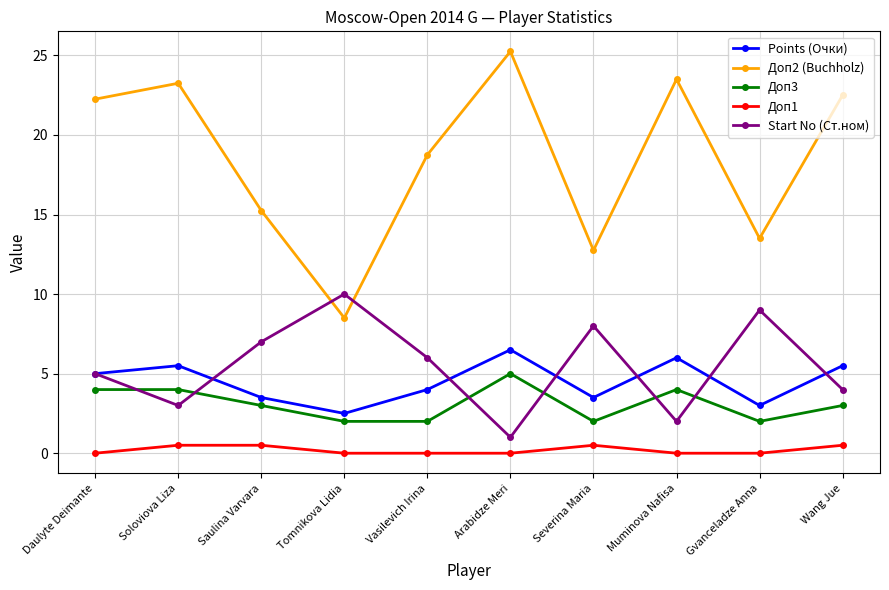

What is the spread (max minus min) of values at Muminova Nafisa?

23.5